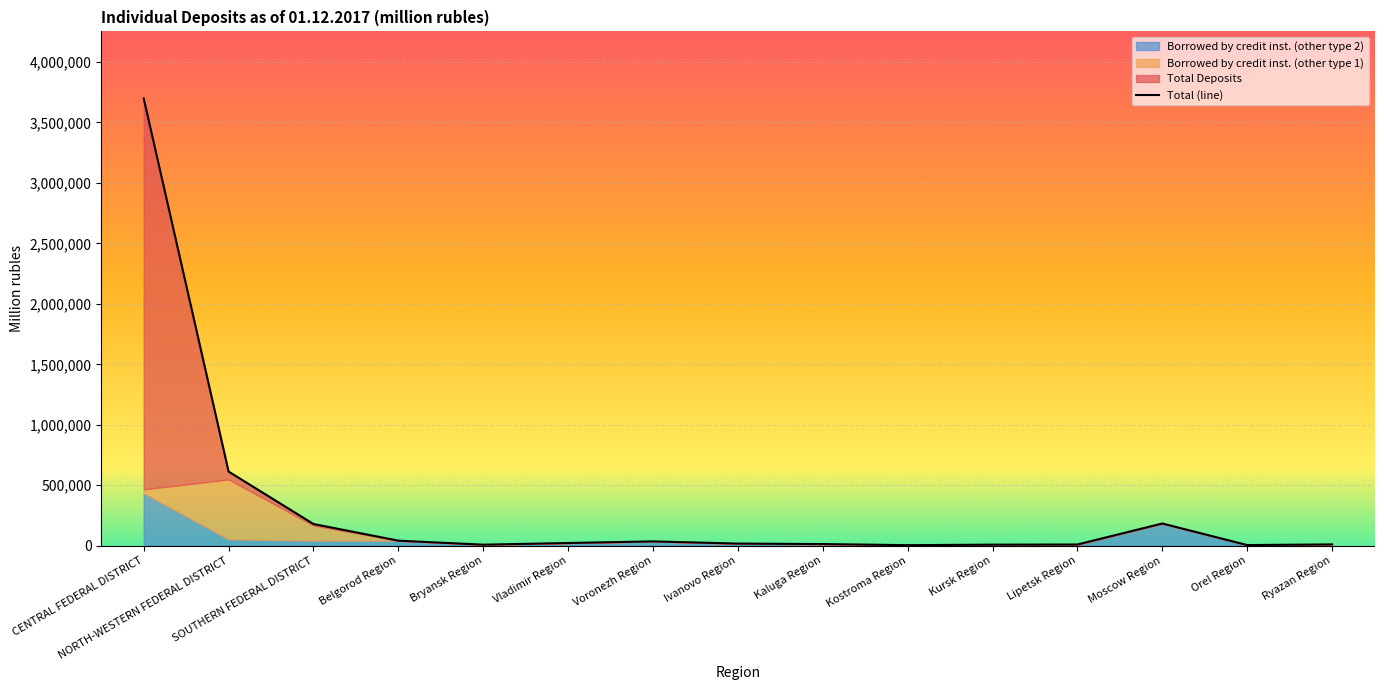

How many points are lower than both their immediate neighbors (excluding endpoints)?

3